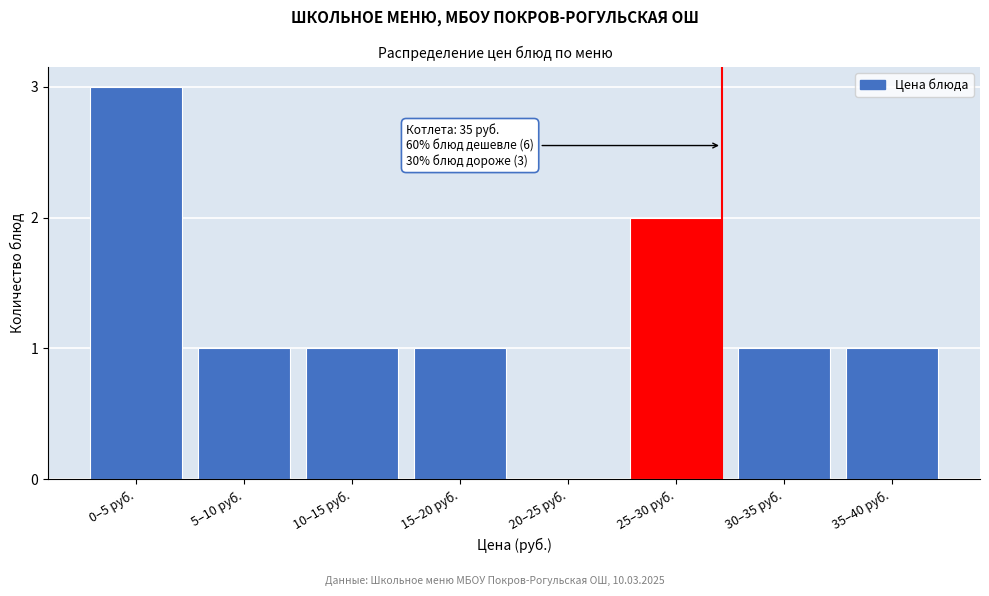

Reading left to right, what are all the values shown in this chart?

0–5 руб.=3	5–10 руб.=1	10–15 руб.=1	15–20 руб.=1	20–25 руб.=0	25–30 руб.=2	30–35 руб.=1	35–40 руб.=1